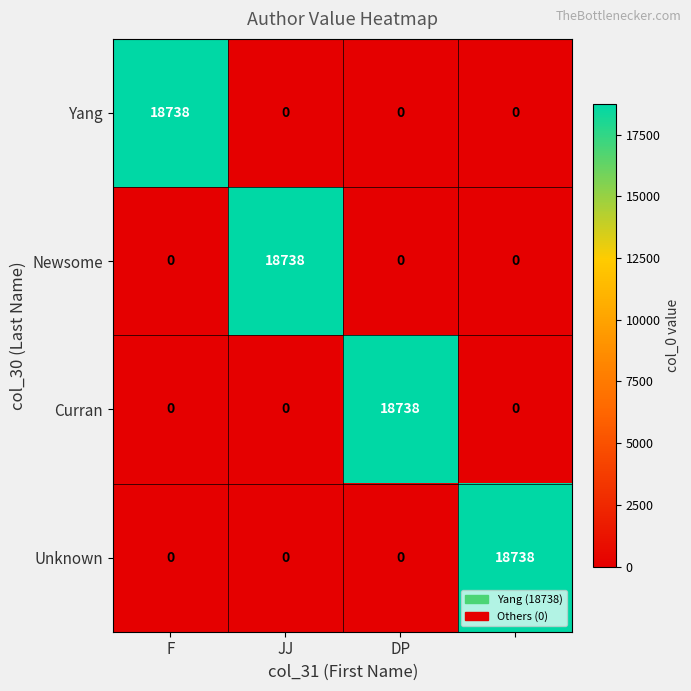

How many positive values does the Unknown series have?

1